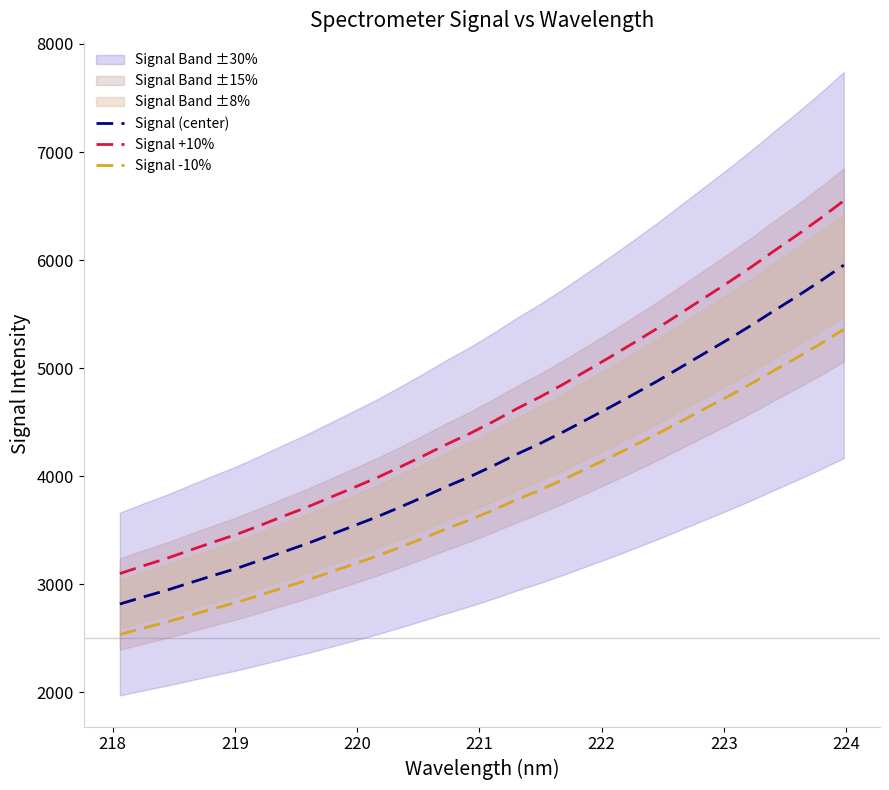

True or false: Signal (center) and Signal -10% cross at least once.

False